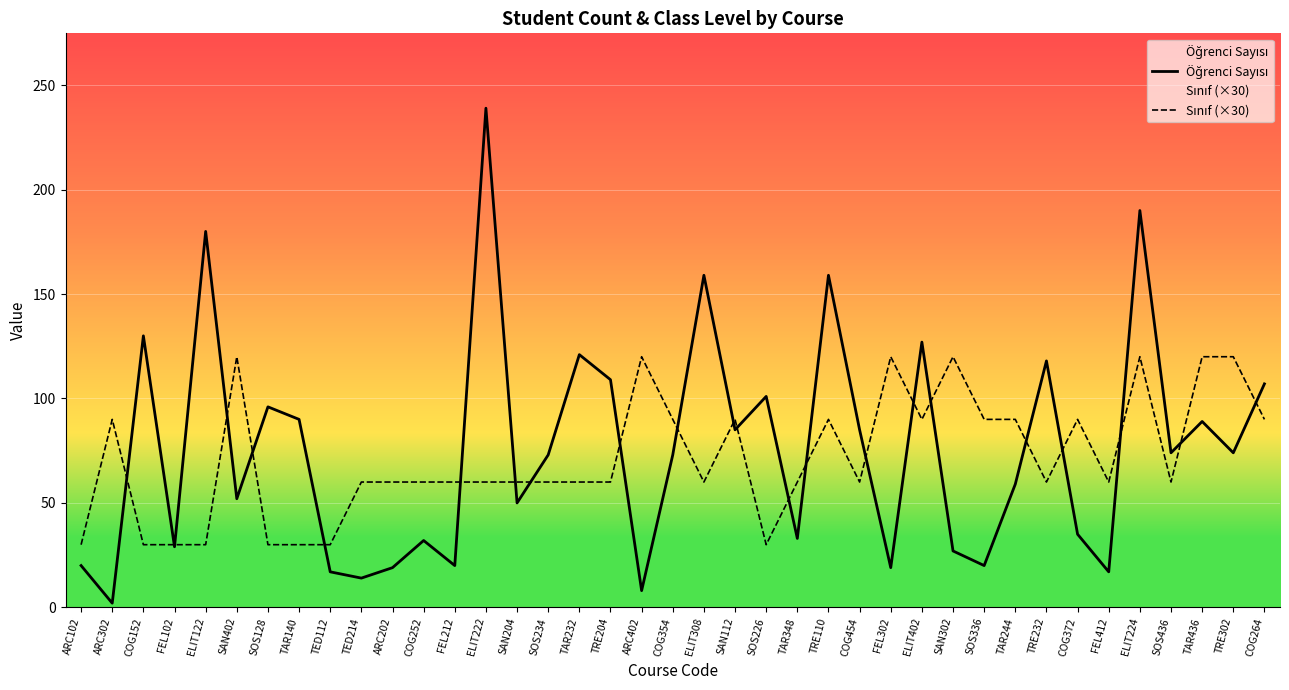

Does the chart display data point markers on the line(s)?

No